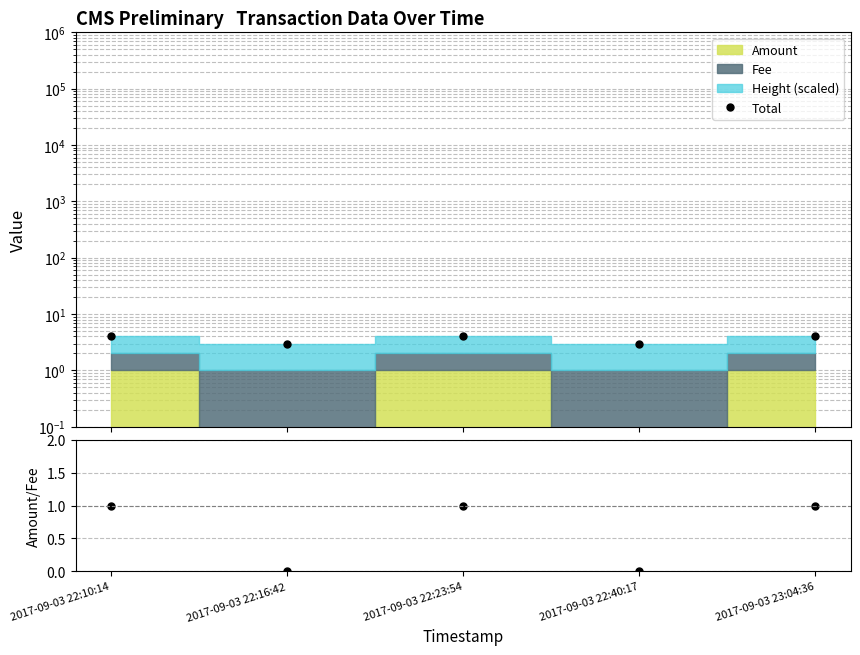

True or false: Total has a value of 4.0 at 2017-09-03 22:10:14.

True